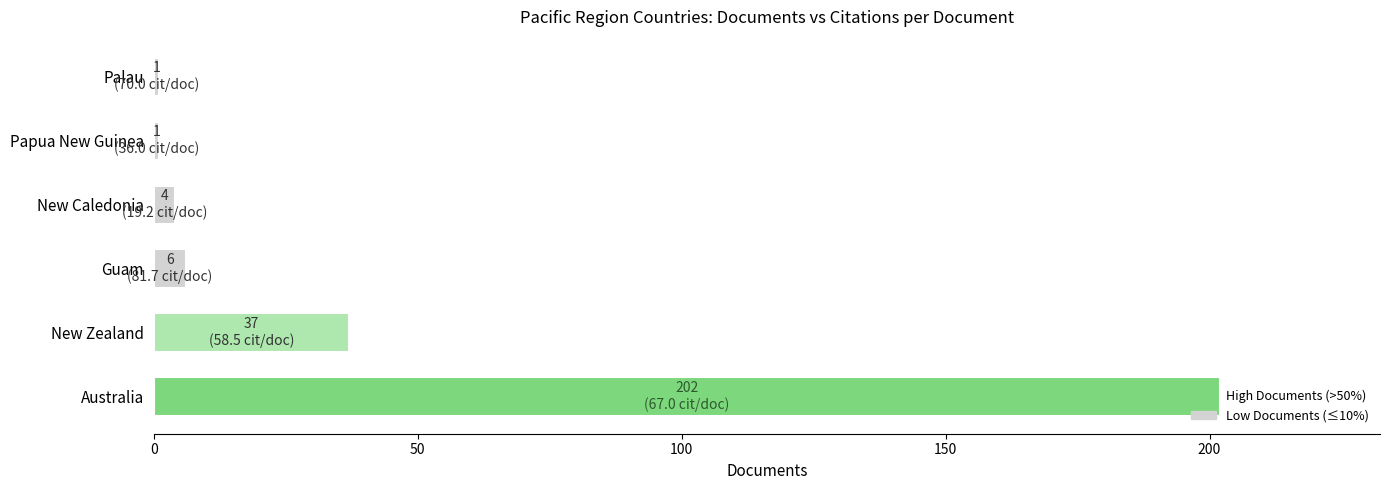

Where is the data nearest to the value 101?

New Zealand